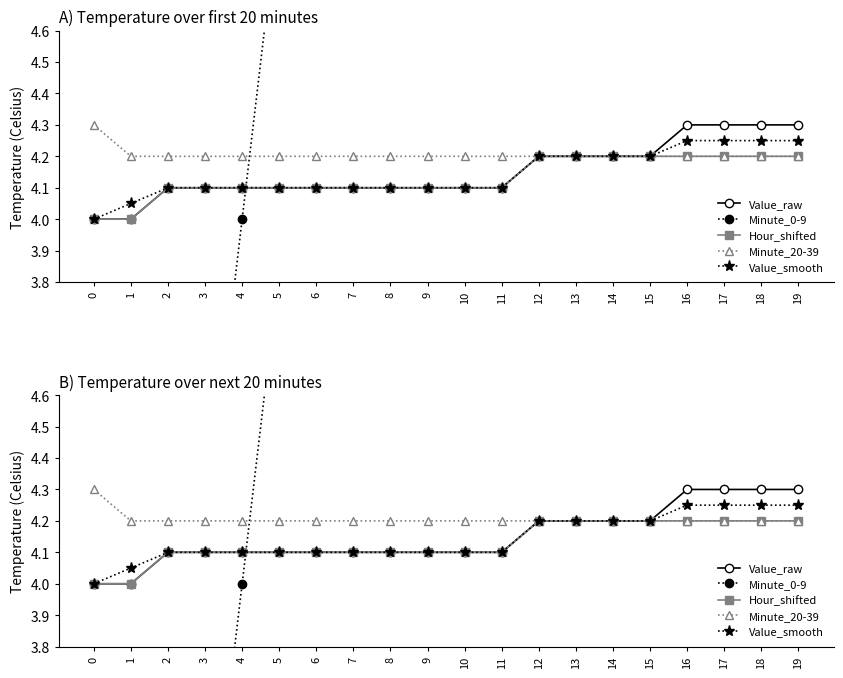

Does the chart display data point markers on the line(s)?

Yes